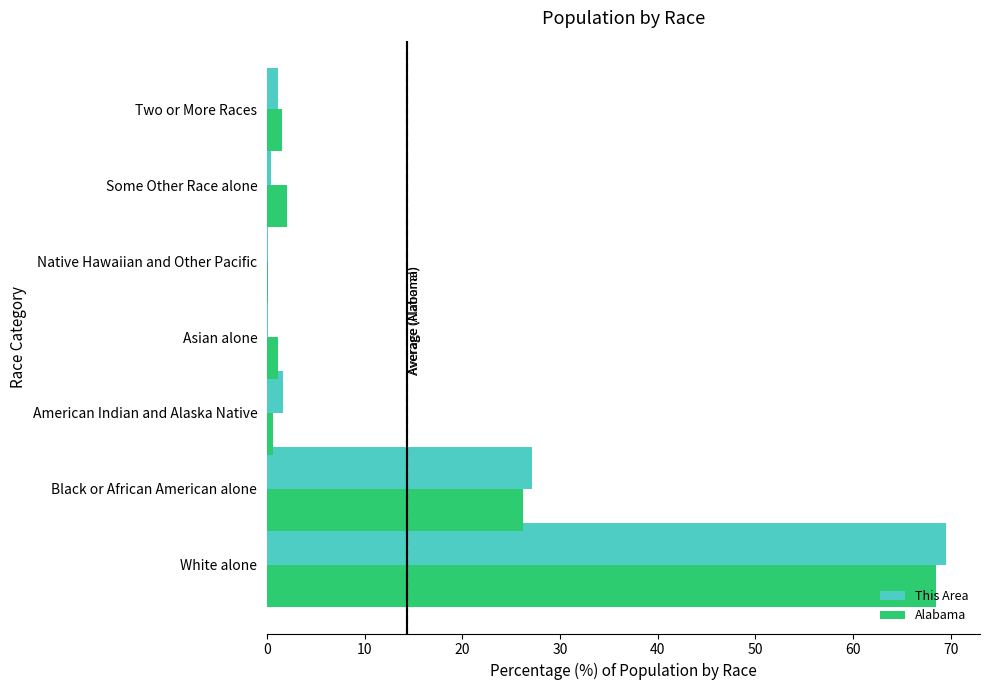

What are all the series names shown in the legend?

This Area, Alabama